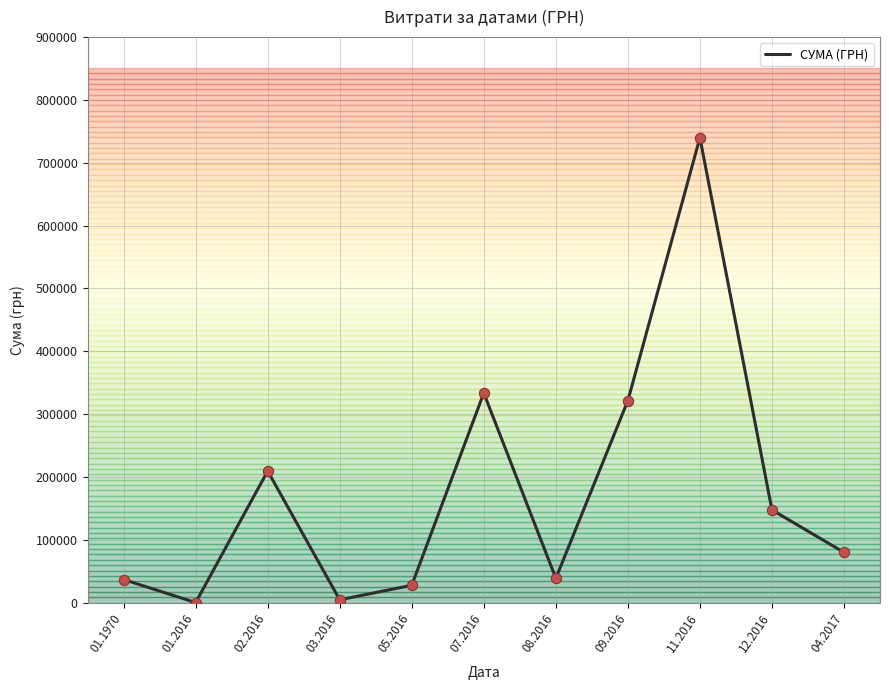

What is the change in value from 08.2016 to 09.2016?

+282654.1